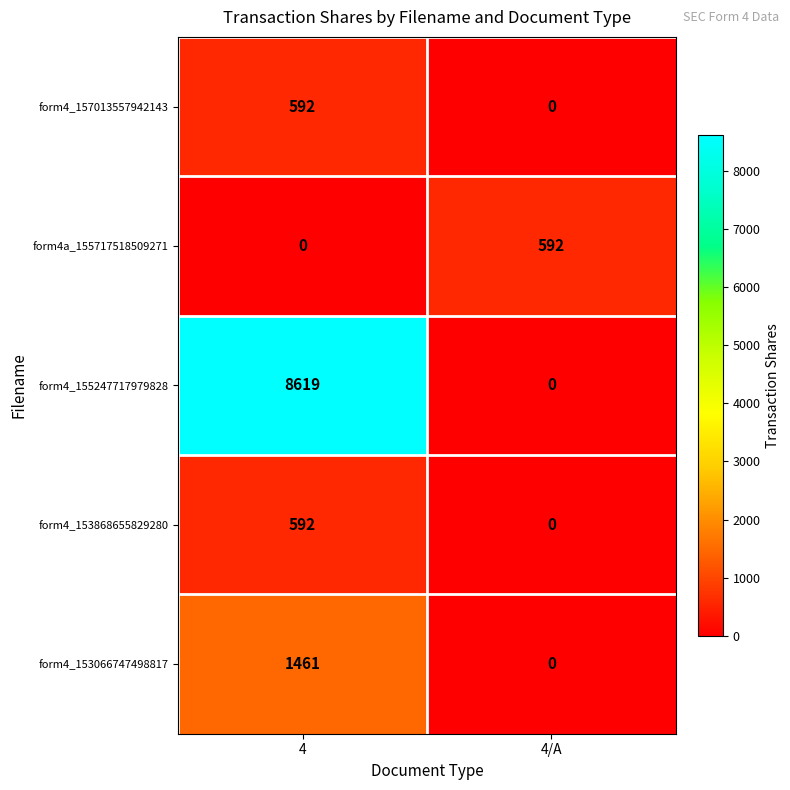

Between 4 and 4/A, which series saw the biggest shift?

form4_155247717979828